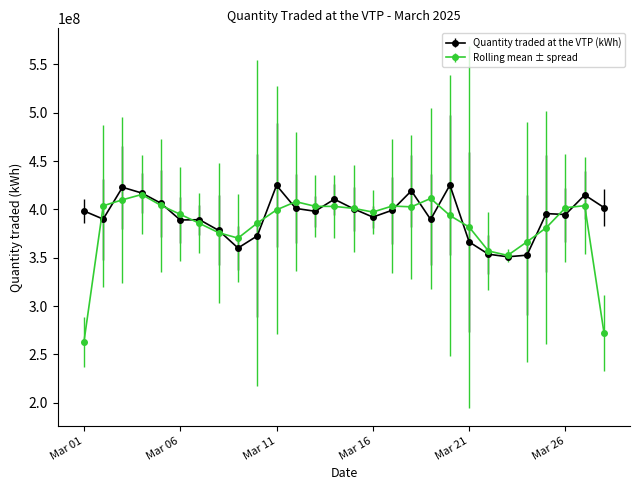

True or false: Rolling mean ± spread has more than 2 interior local peaks.

True